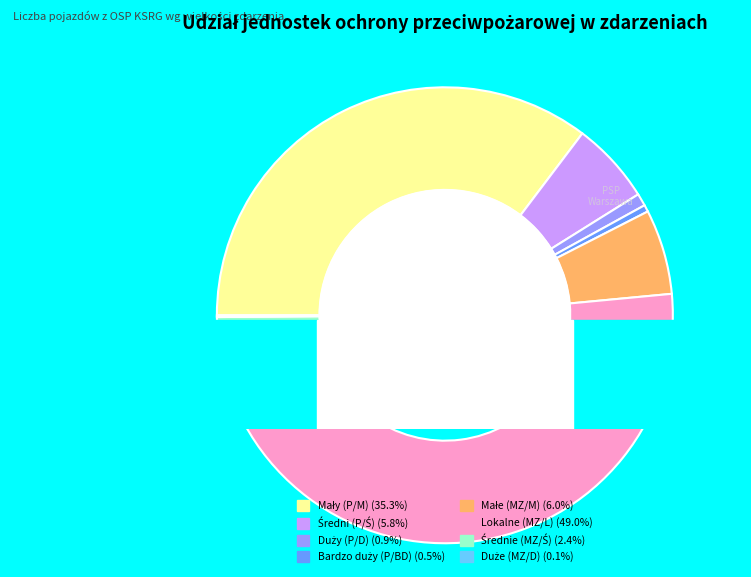

Which slice is the largest?

Lokalne (MZ/L)